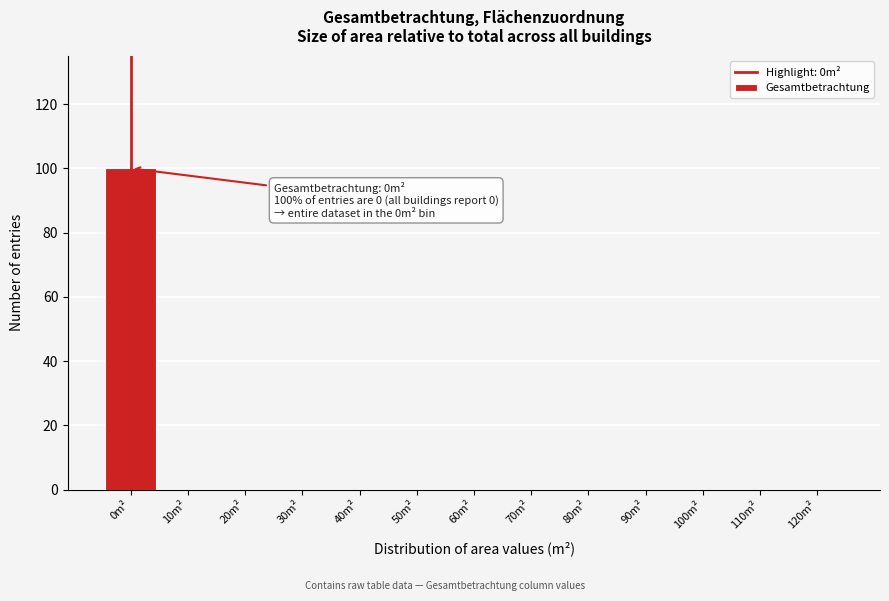

Reading left to right, transcribe all the data shown in this chart.

0m²=100	10m²=0	20m²=0	30m²=0	40m²=0	50m²=0	60m²=0	70m²=0	80m²=0	90m²=0	100m²=0	110m²=0	120m²=0